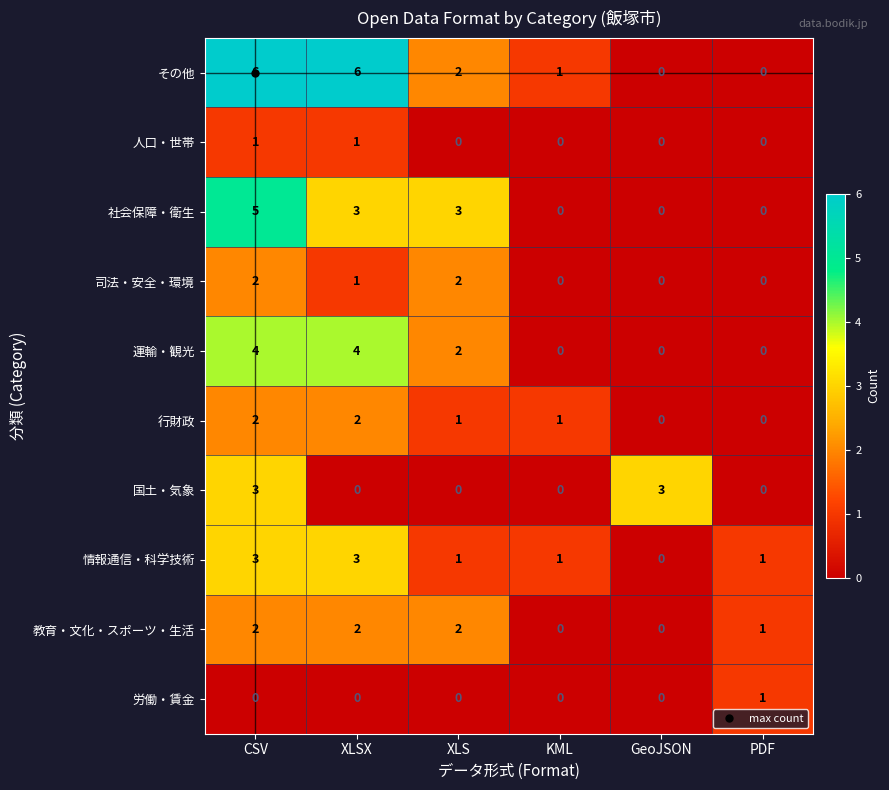

Which series has the widest spread of values?

その他